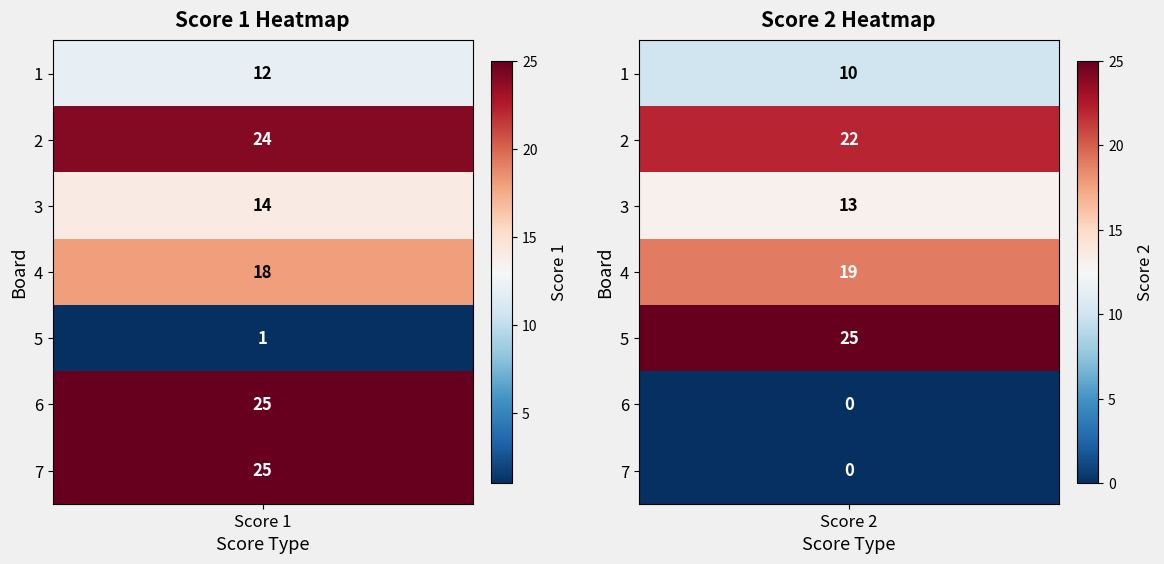

Is it true that Score 1 equals 13 at 6?

False